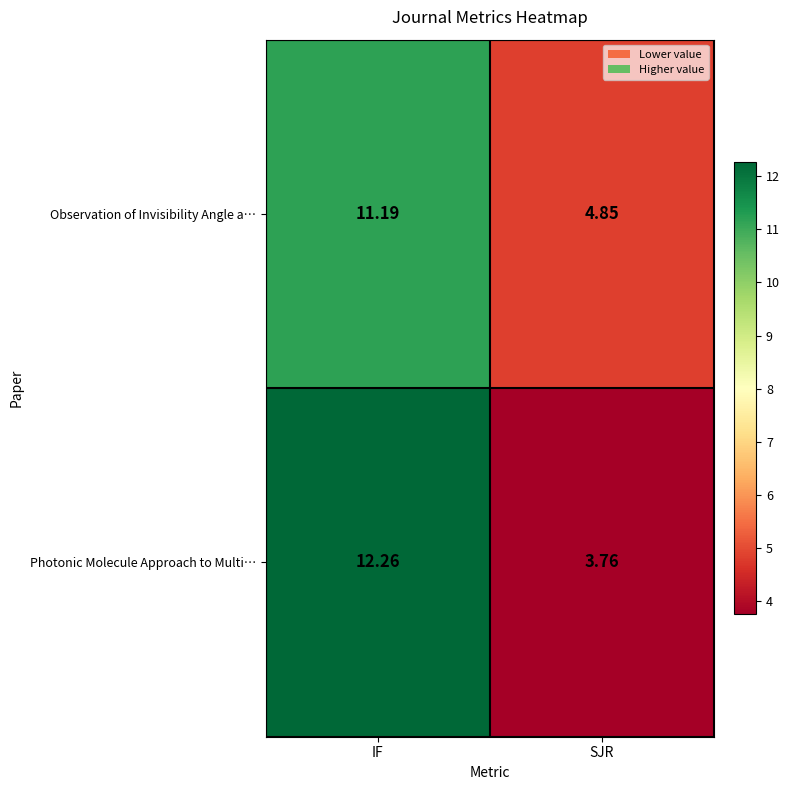

Rank the series by their maximum value, from highest to lowest.

Photonic Molecule Approach to Multi…, Observation of Invisibility Angle a…